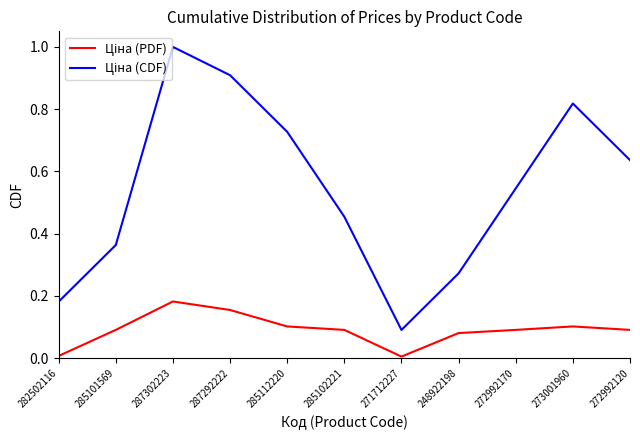

What is the greatest value displayed?

1.0